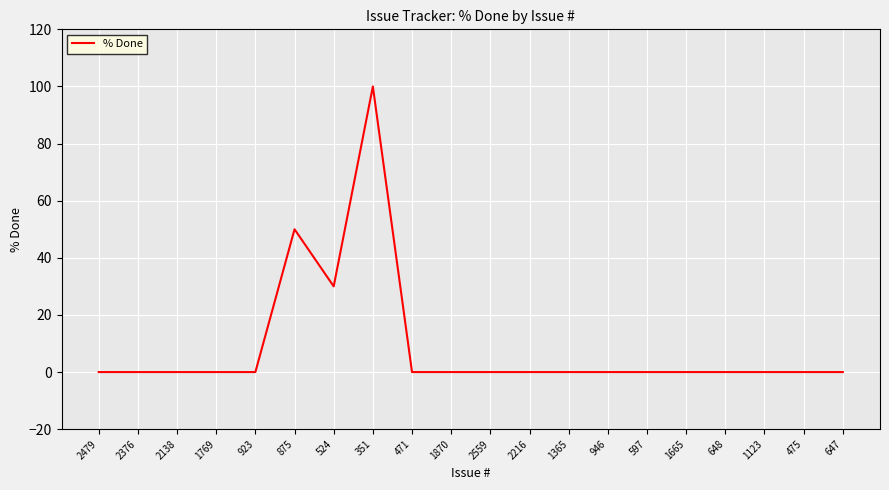

True or false: the data shows 61 at 923.

False